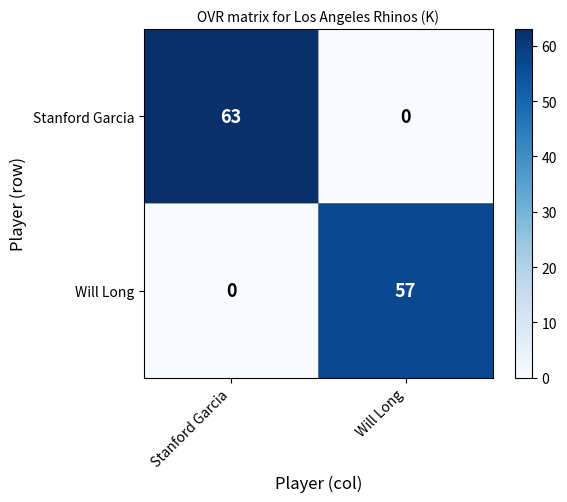

What is the sum of all Stanford Garcia values?

63